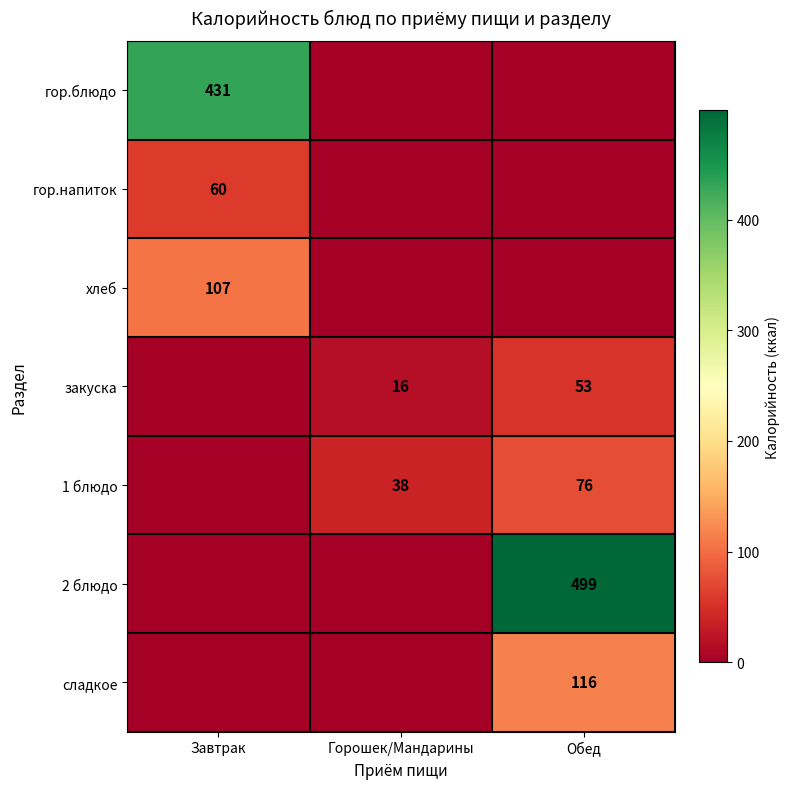

The гор.блюдо series shows 208 at Завтрак. True or false?

False